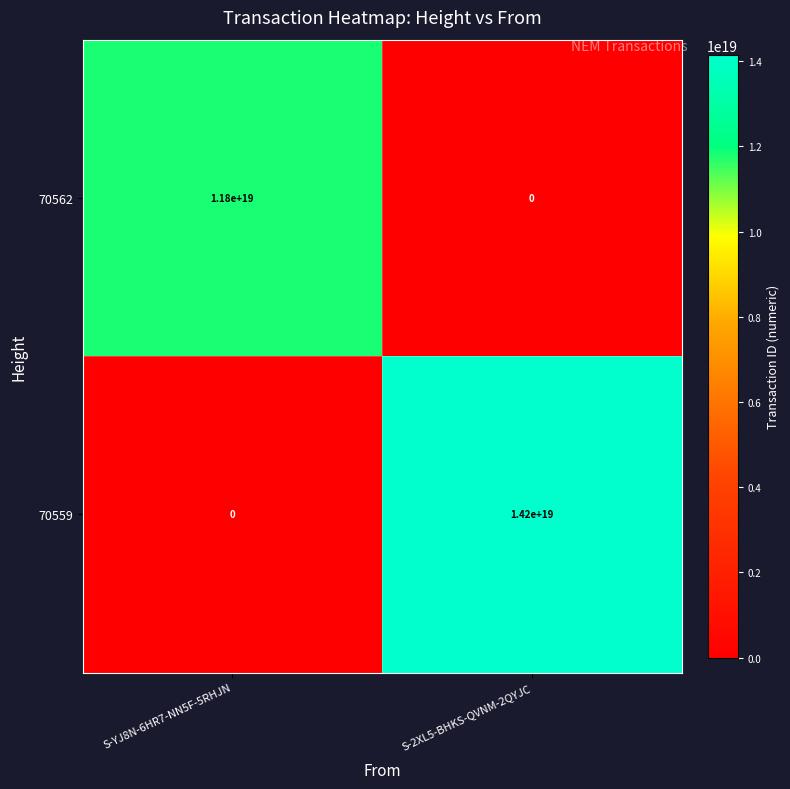

The 70559 series shows 6996584122541865984 at S-YJ8N-6HR7-NN5F-5RHJN. True or false?

False